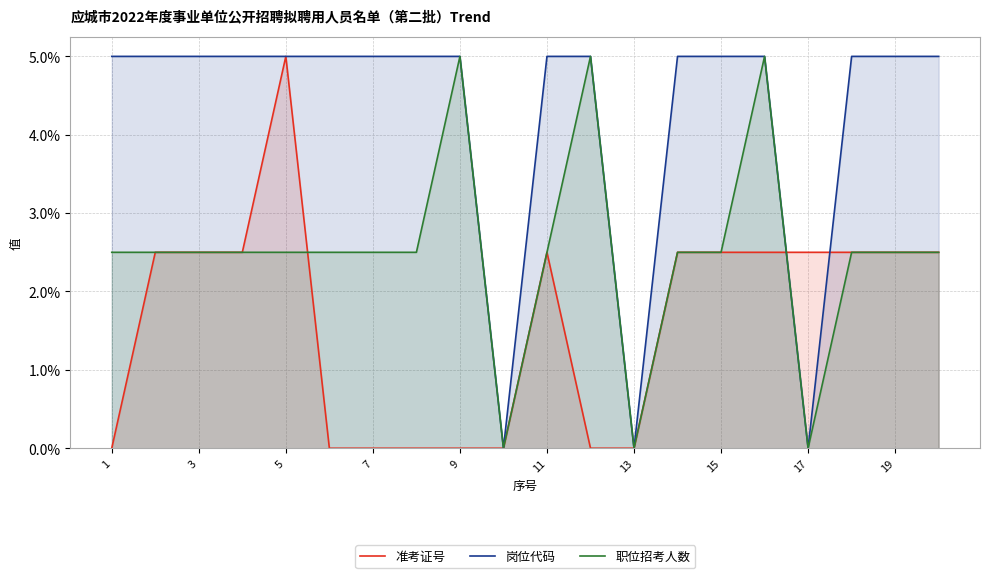

Does the chart display data point markers on the line(s)?

No